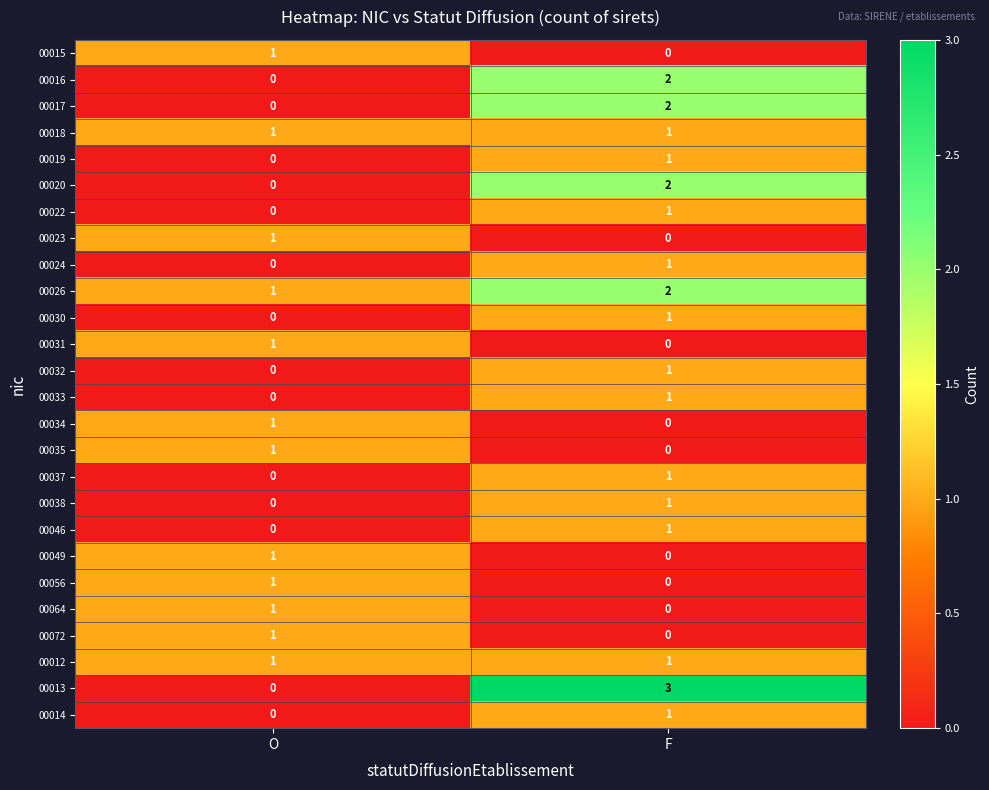

At which category is the sum across all series the highest?

F